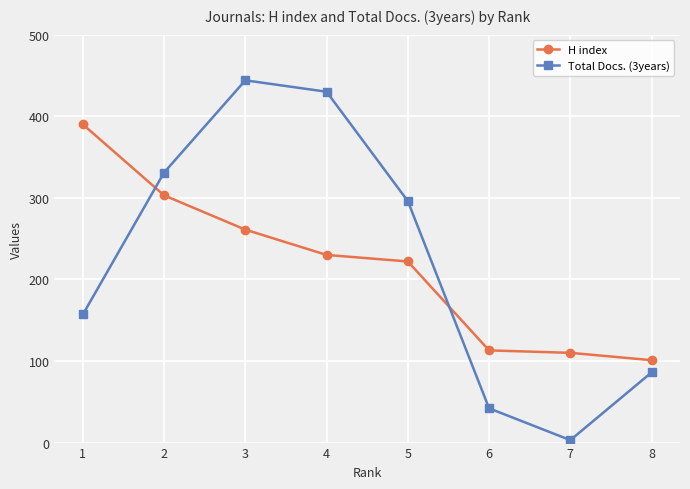

The Total Docs. (3years) series shows 86 at 8. True or false?

True